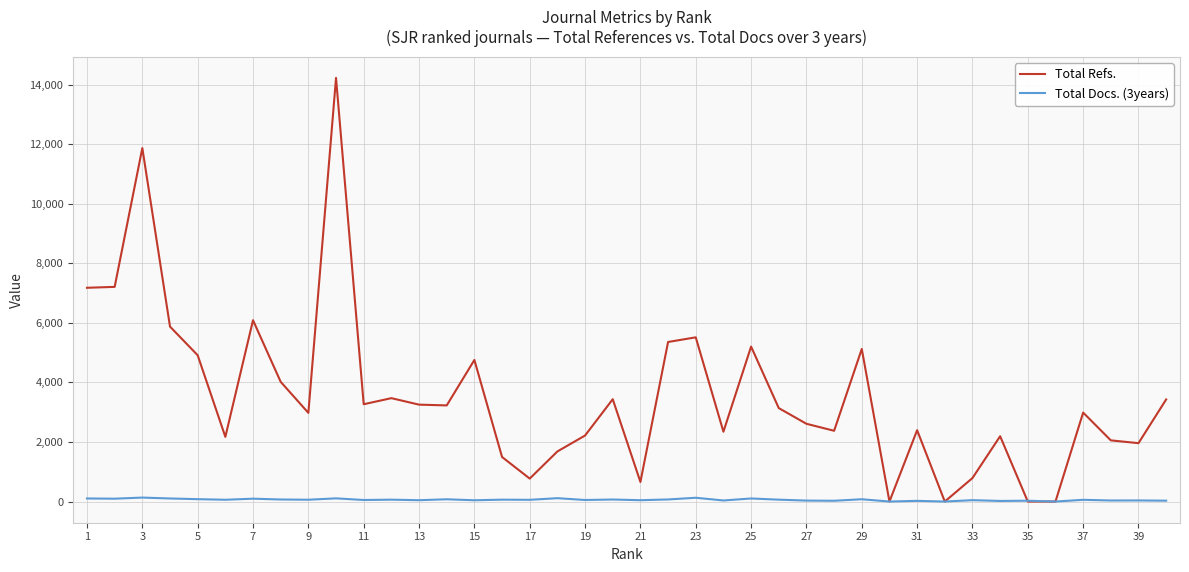

Which series has the largest total across all categories?

Total Refs.